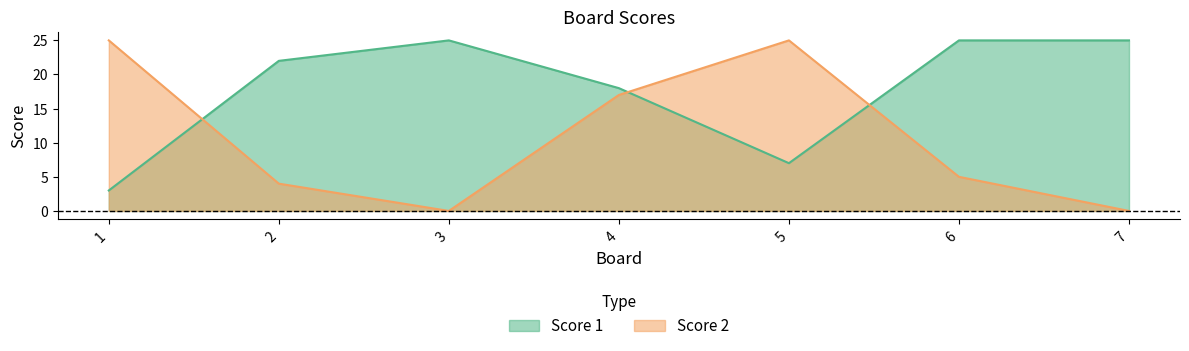

What is the average value of the Score 1 series?

18